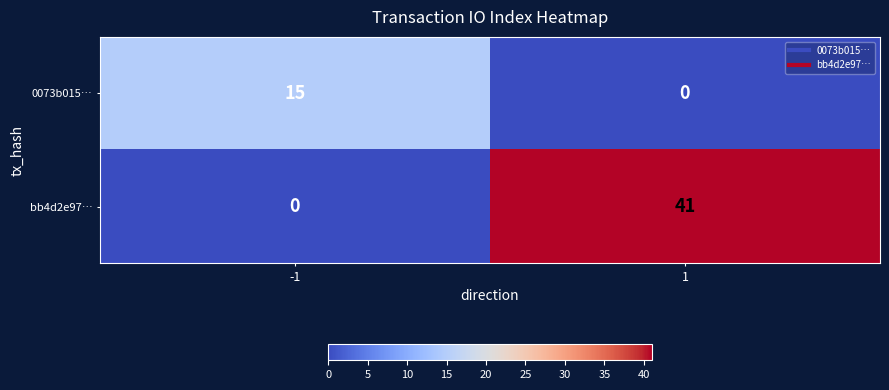

What is the sum of all bb4d2e97… values?

41